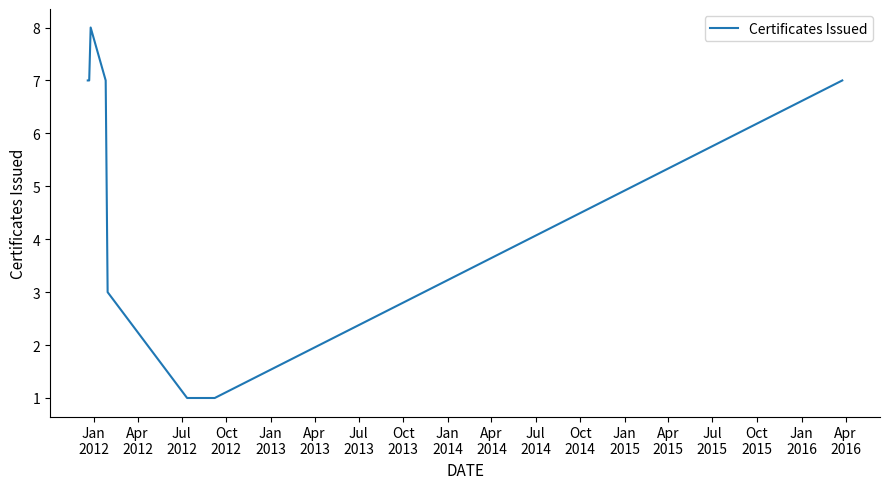

True or false: there are more than 1 points higher than both neighbors.

False